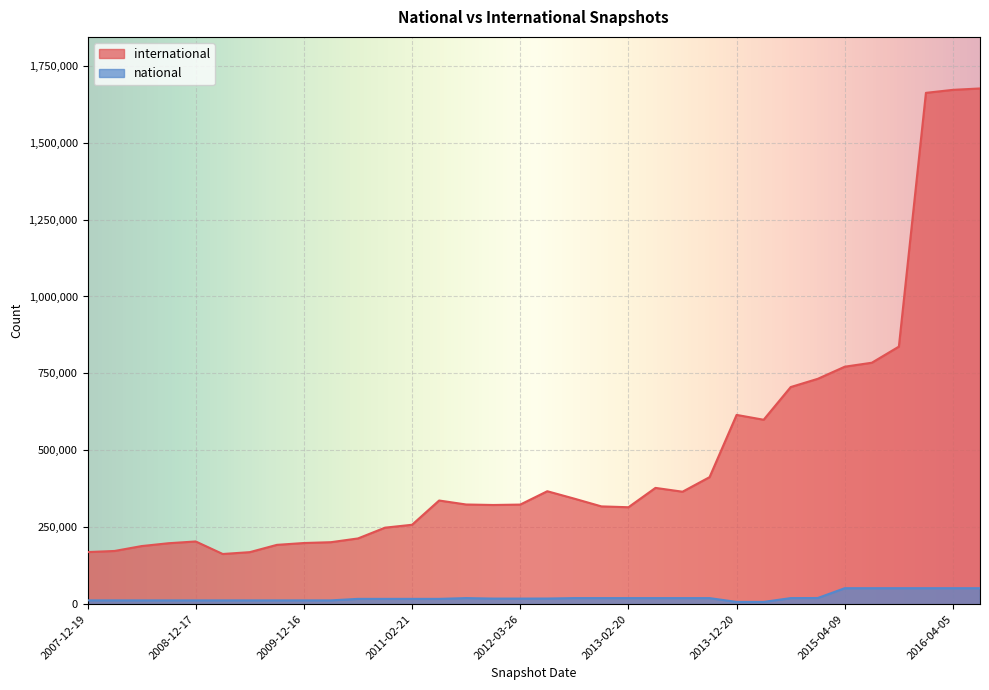

At which label is international closest to 919605?

2015-10-01